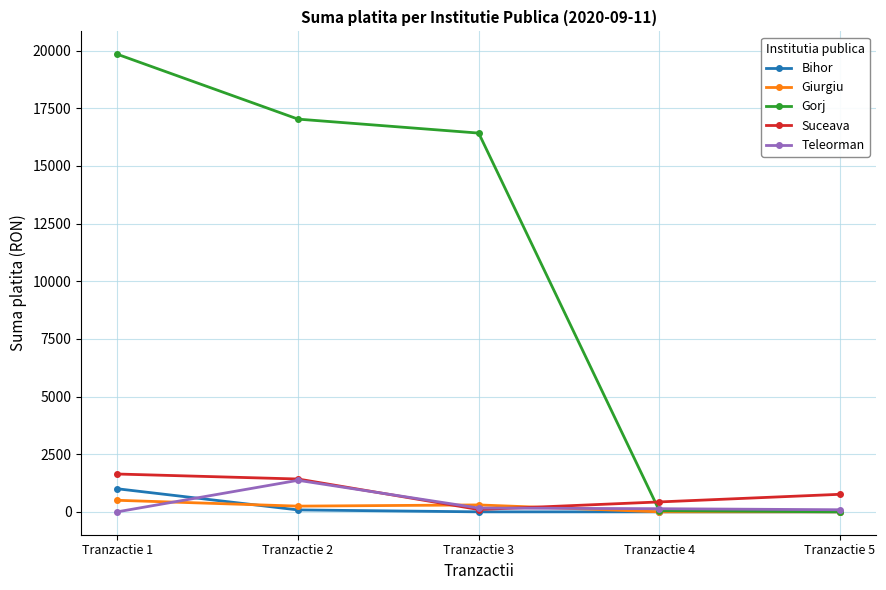

Is the value of Suceava at Tranzactie 5 greater than the value of Gorj at Tranzactie 2?

No